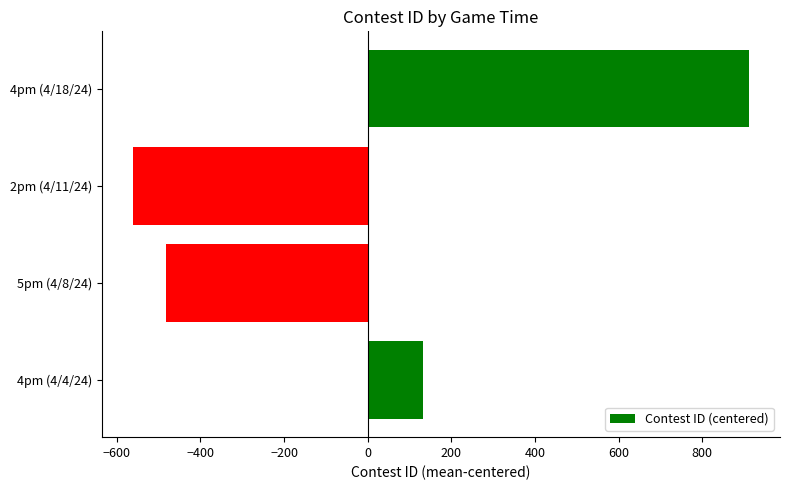

Which has a higher value, 2pm (4/11/24) or 5pm (4/8/24)?

5pm (4/8/24)